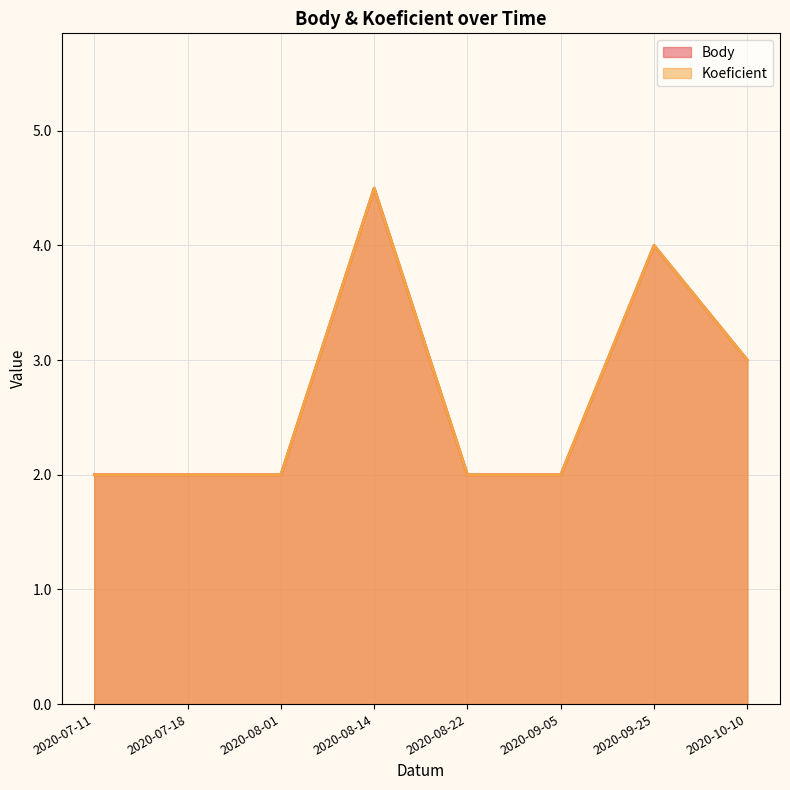

What is the approximate value of Koeficient at 2020-09-05?

2.0